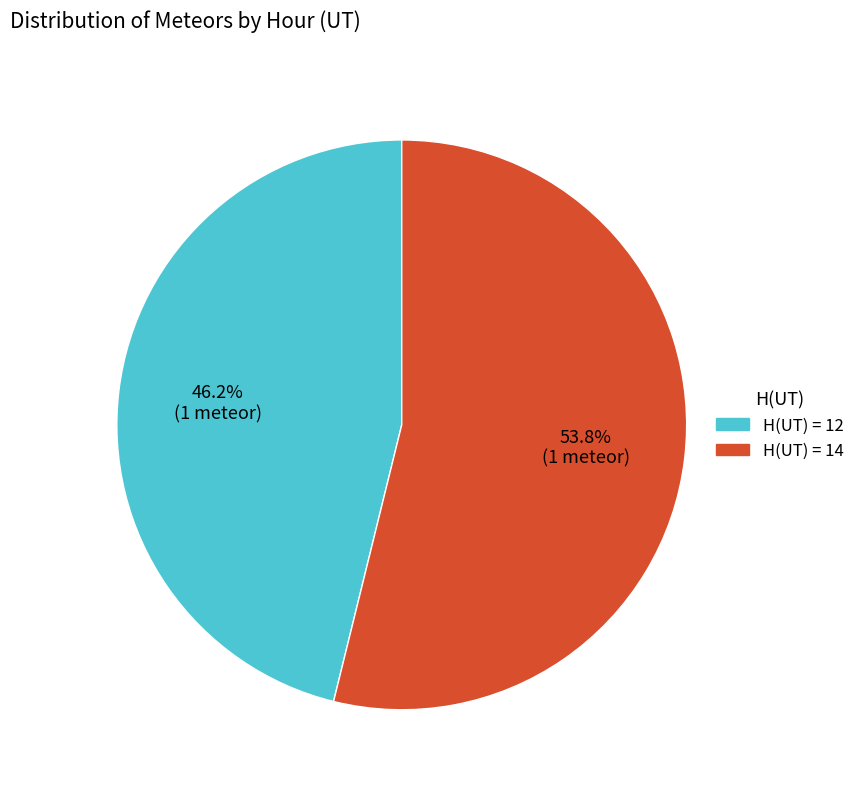

Is there any slice that represents more than half of the pie?

Yes